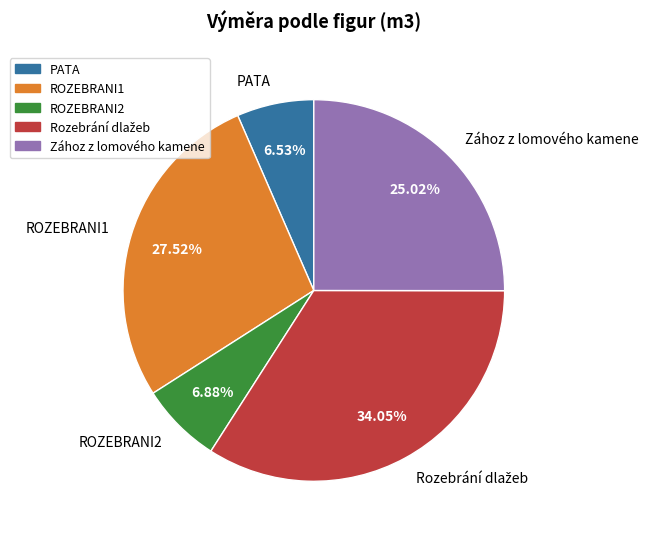

Is there any slice that represents more than half of the pie?

No